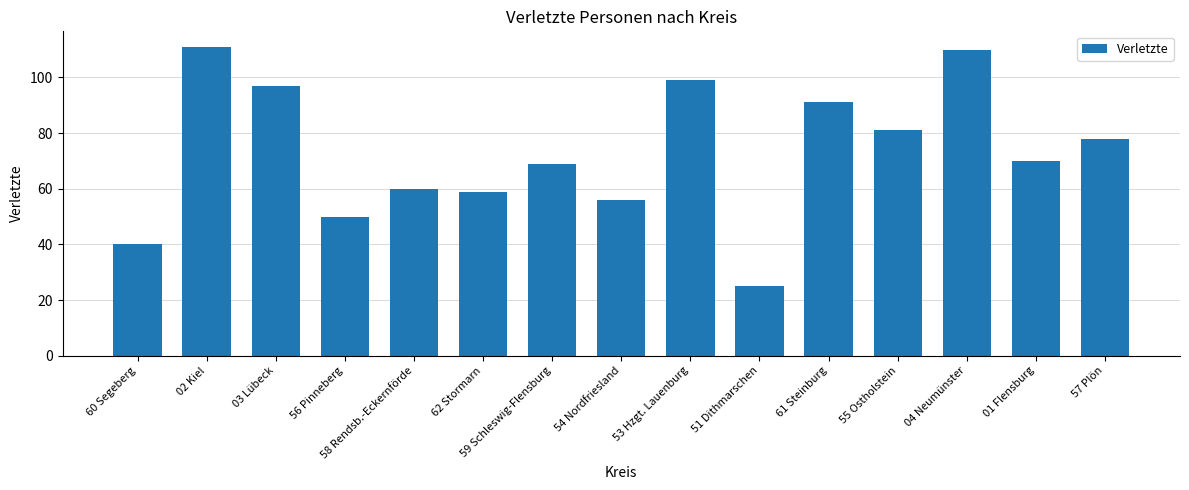

Does the chart contain any negative values?

No